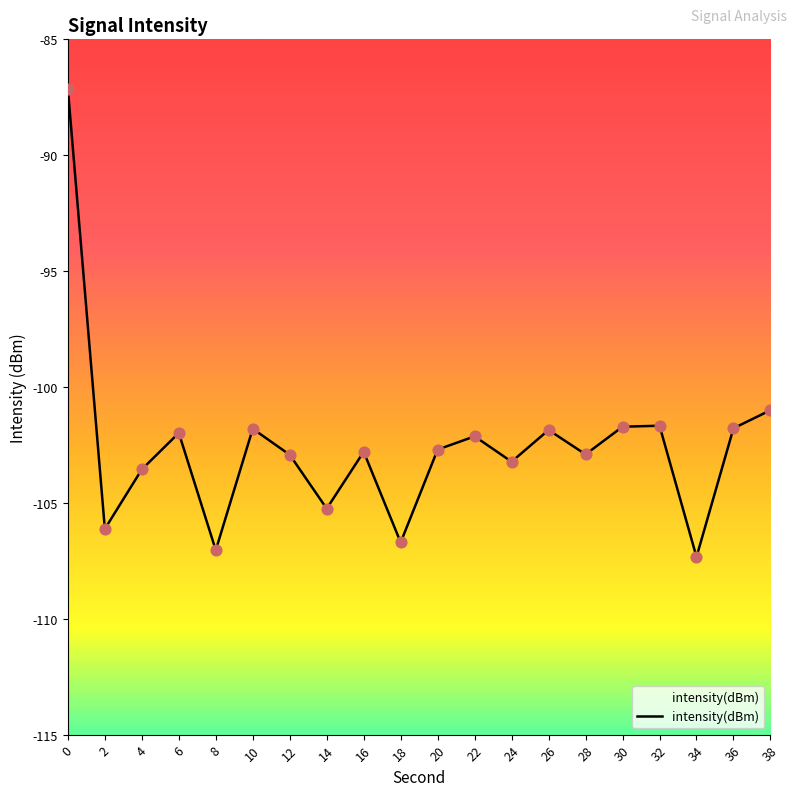

What is the change in value from 14 to 36?

+3.5